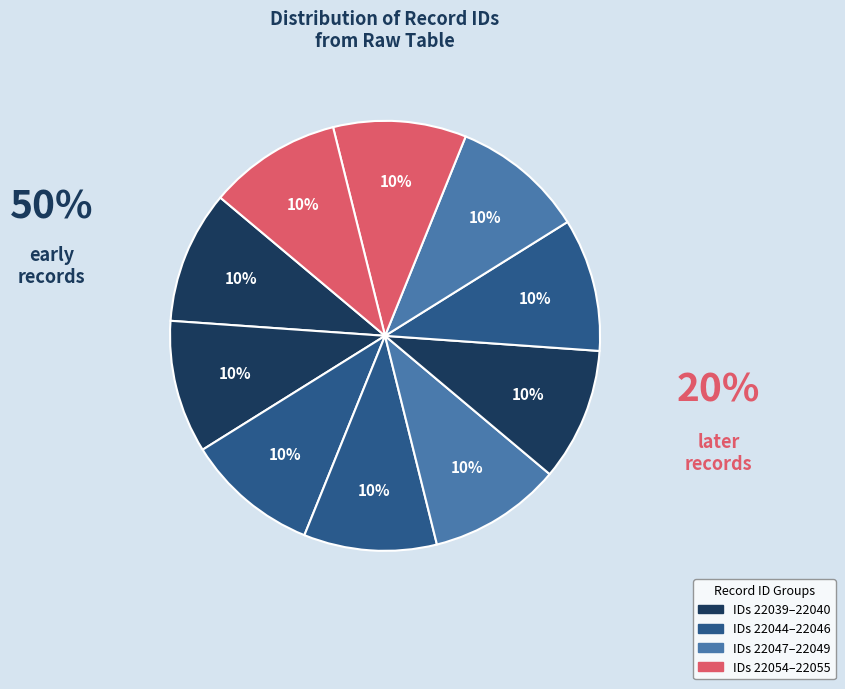

Rank the categories by value from highest to lowest.

22055, 22054, 22049, 22048, 22047, 22046, 22045, 22044, 22040, 22039